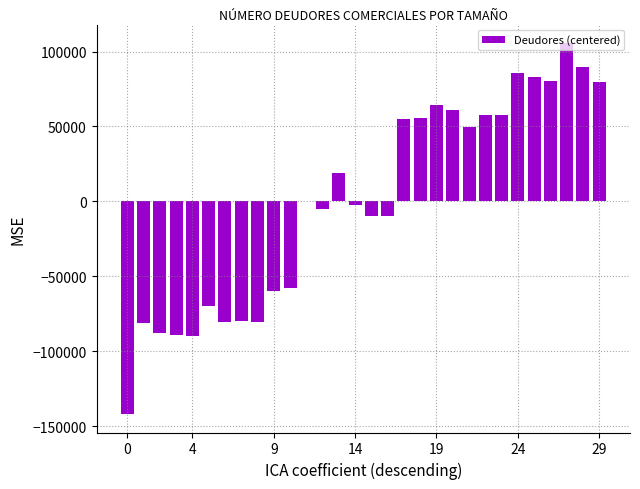

What is the maximum value shown in the chart?

105626